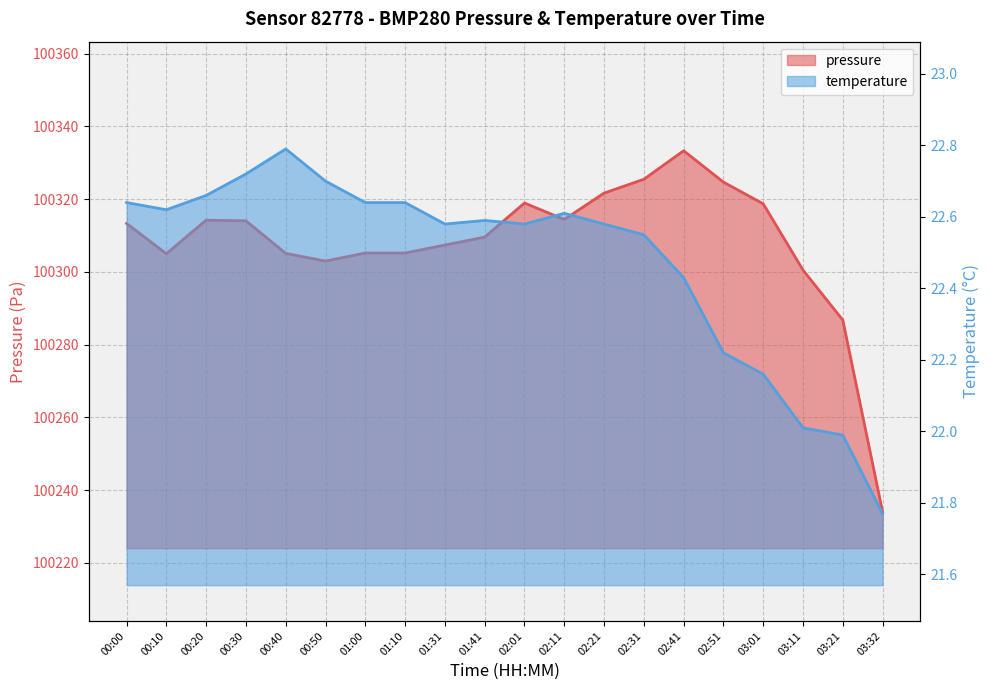

How many data points in pressure are above 100313?

10